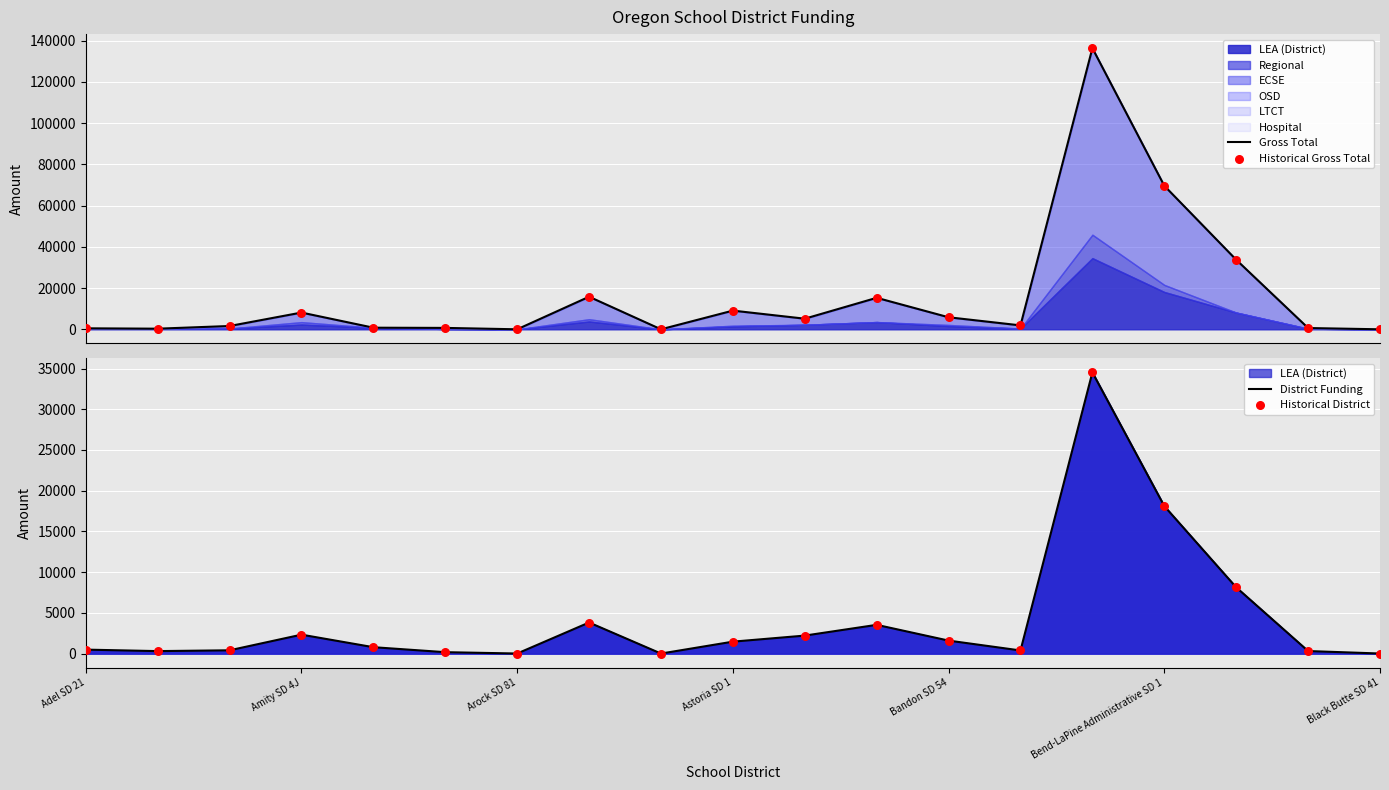

Which series reaches the maximum Y coordinate?

Gross Total